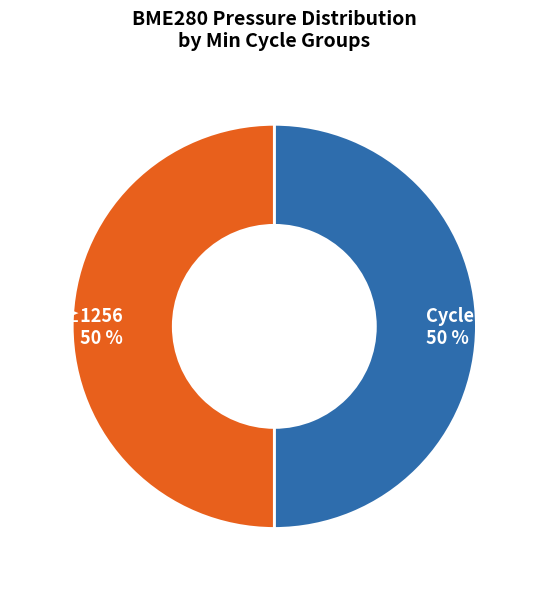

Do Cycle ≥1256 50 % and Cycle ≤1254 50 % together represent more than half of the pie?

Yes